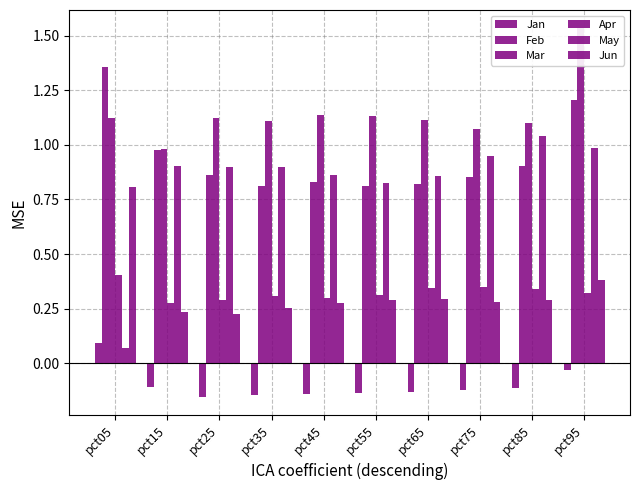

What are all the series names shown in the legend?

Jan, Feb, Mar, Apr, May, Jun